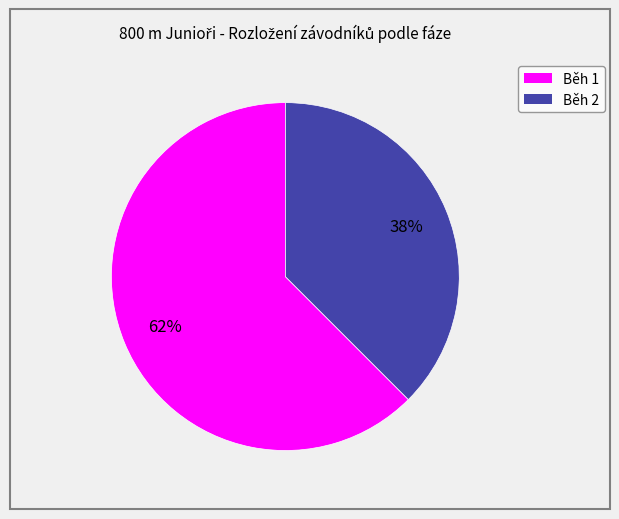

What is the largest slice in the pie chart?

Běh 1